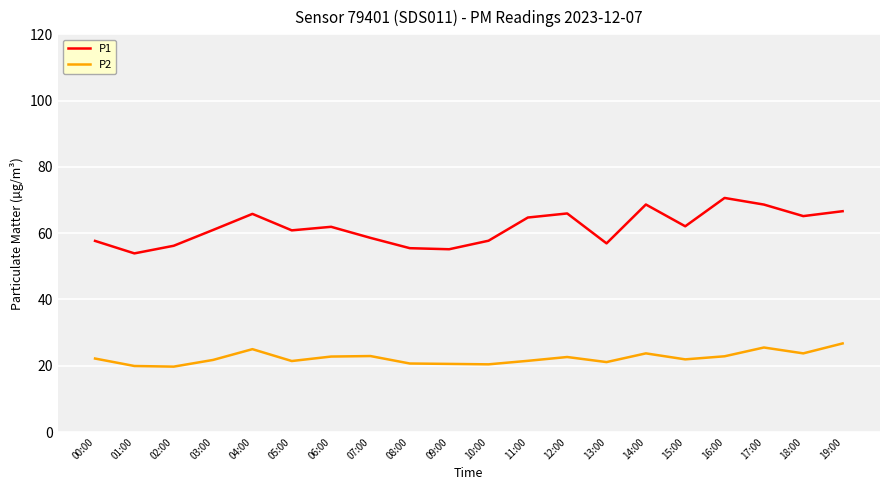

List the series in order of their peak value, lowest first.

P2, P1